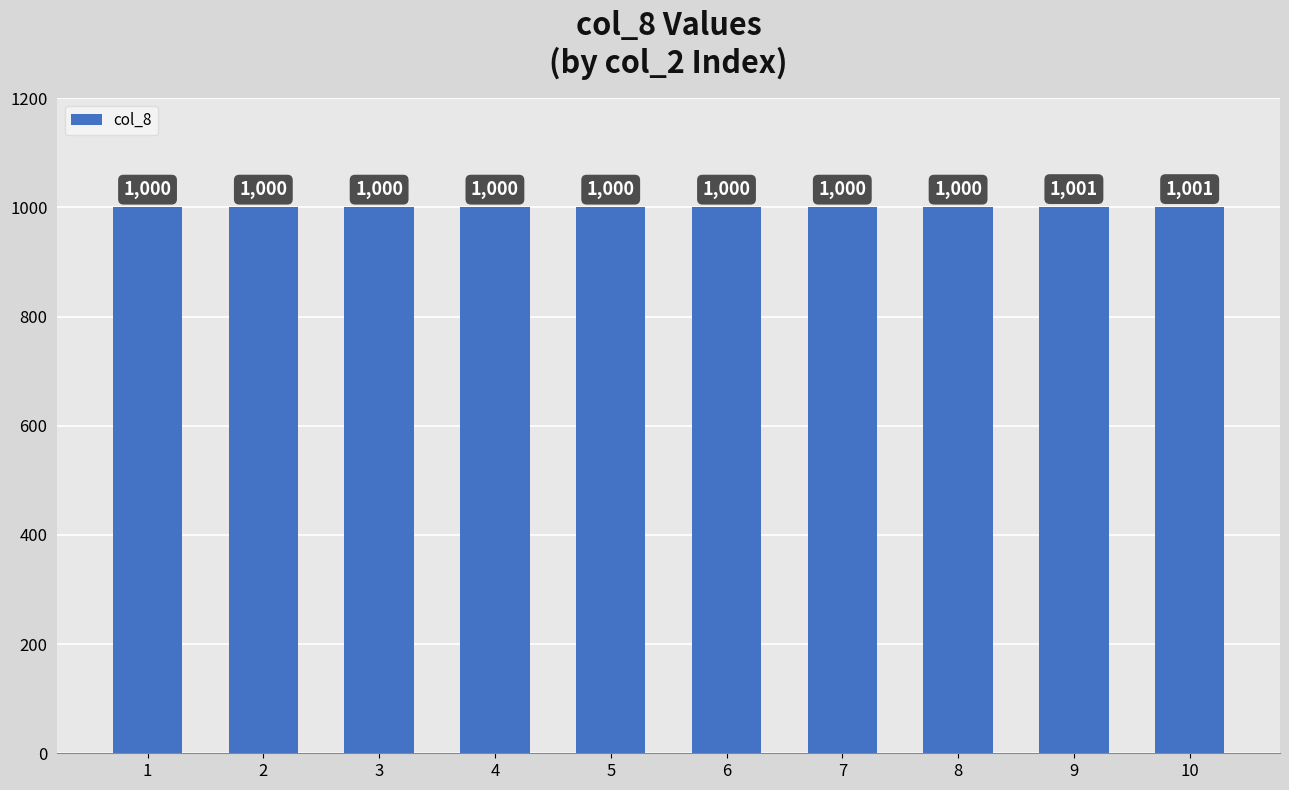

Reading left to right, what are all the values shown in this chart?

1=1000	2=1000	3=1000	4=1000	5=1000	6=1000	7=1000	8=1000	9=1001	10=1001